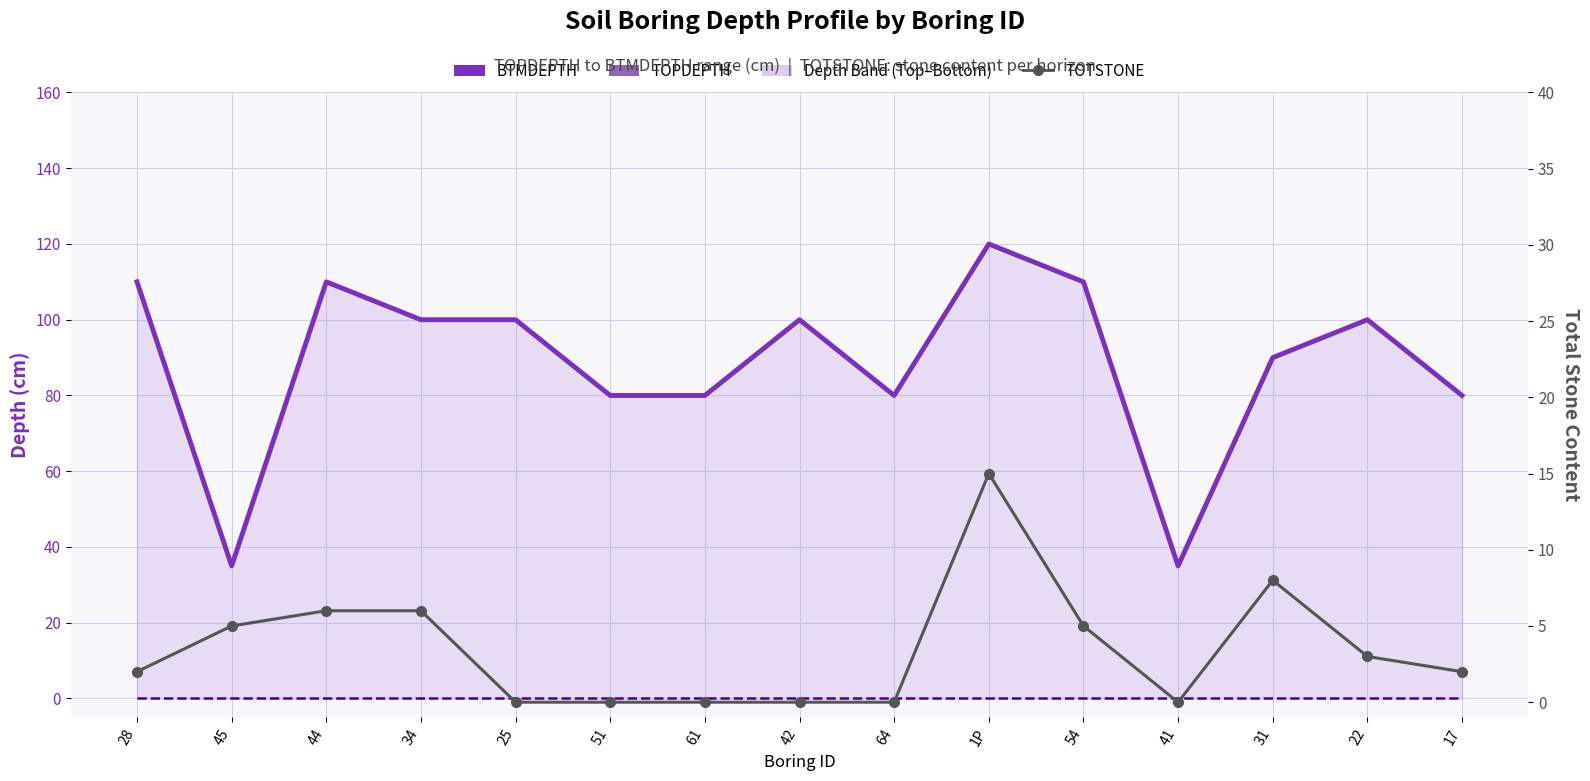

Reading right to left, transcribe all the data shown in this chart.

BTMDEPTH (Bottom Depth): 17=80	22=100	31=90	41=35	54=110	1P=120	64=80	42=100	61=80	51=80	25=100	34=100	44=110	45=35	28=110
TOPDEPTH (Top Depth): 17=0	22=0	31=0	41=0	54=0	1P=0	64=0	42=0	61=0	51=0	25=0	34=0	44=0	45=0	28=0
TOTSTONE: 17=2	22=3	31=8	41=0	54=5	1P=15	64=0	42=0	61=0	51=0	25=0	34=6	44=6	45=5	28=2